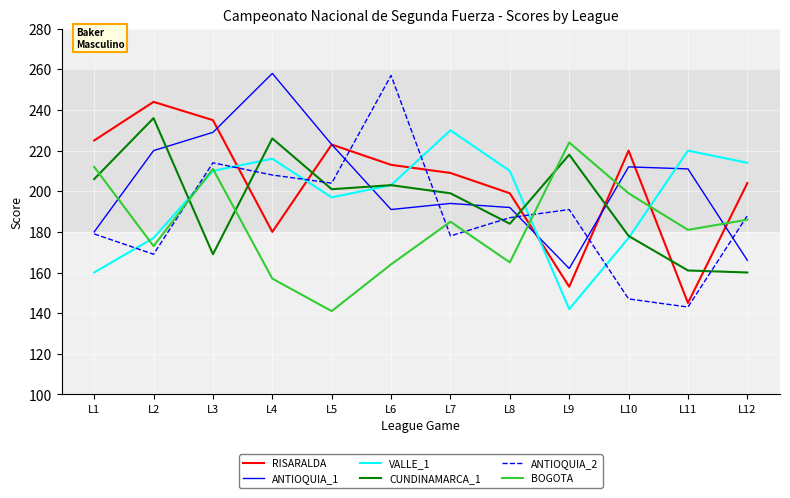

What is the maximum value for BOGOTA?

224